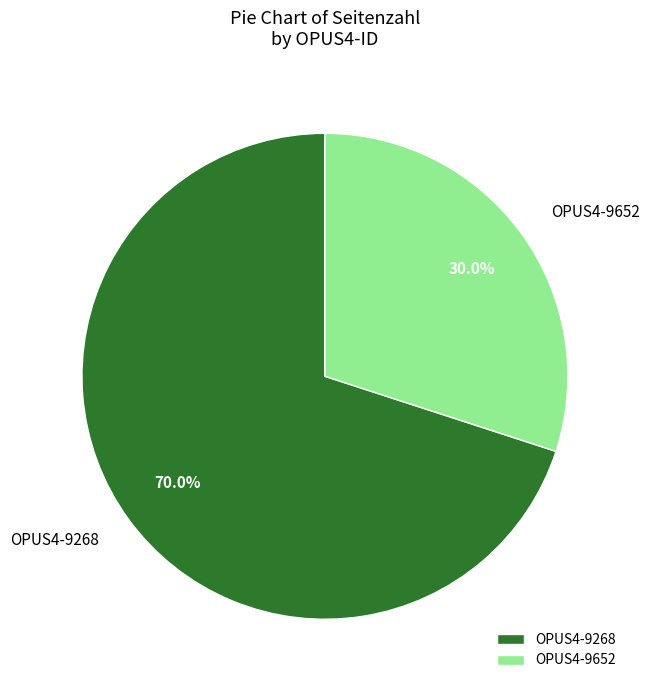

True or false: OPUS4-9652 accounts for 22% of the total.

False